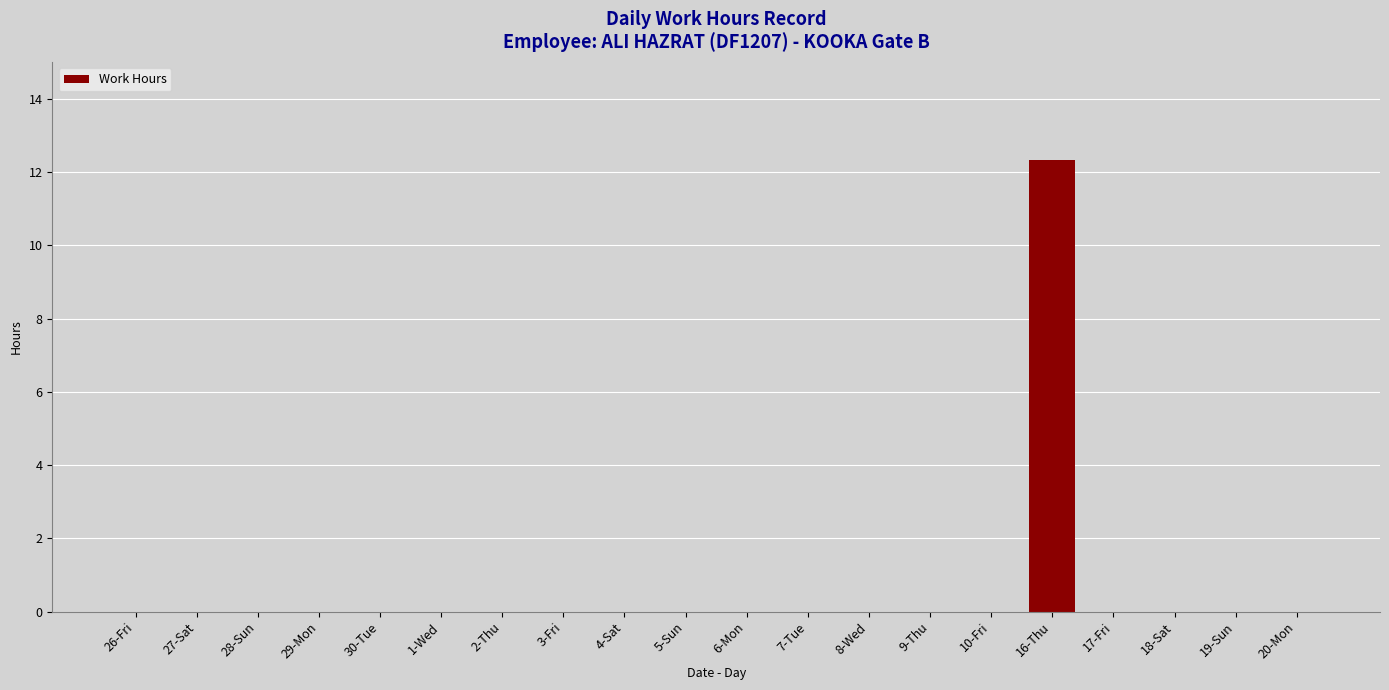

Are the bars horizontal?

No